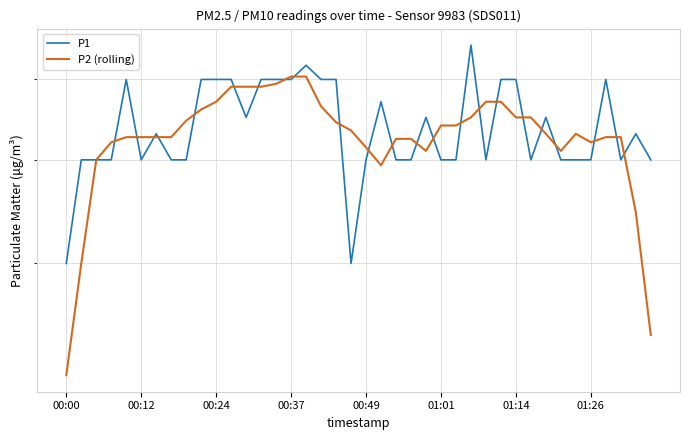

The P1 series shows 0.4 at 00:24. True or false?

True